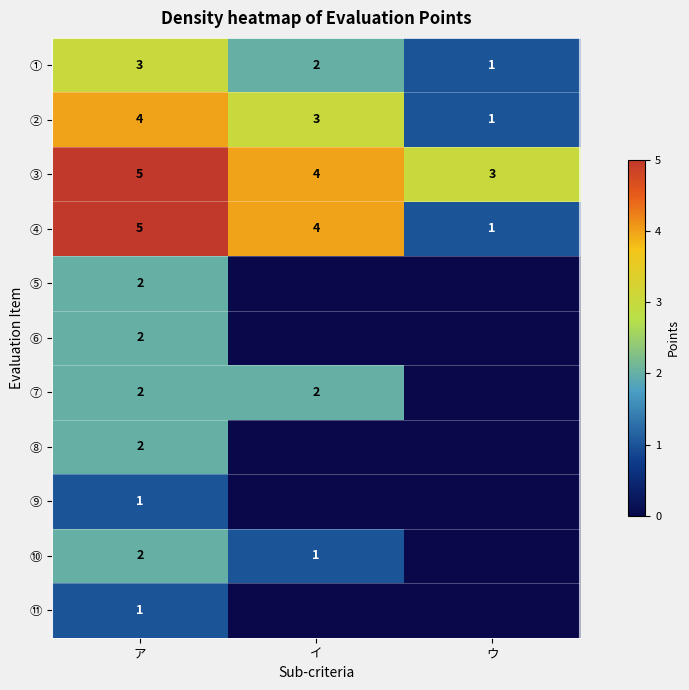

Is the value of ① at ウ greater than the value of ⑧ at ア?

No